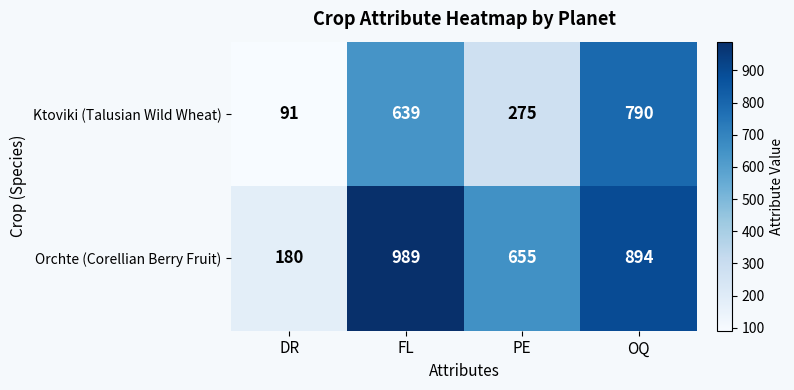

What is the sum of all Orchte (Corellian Berry Fruit) values?

2718